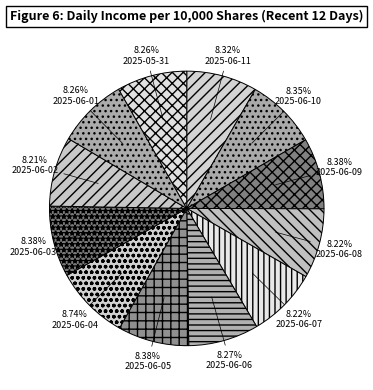

Count the number of slices in the pie.

12